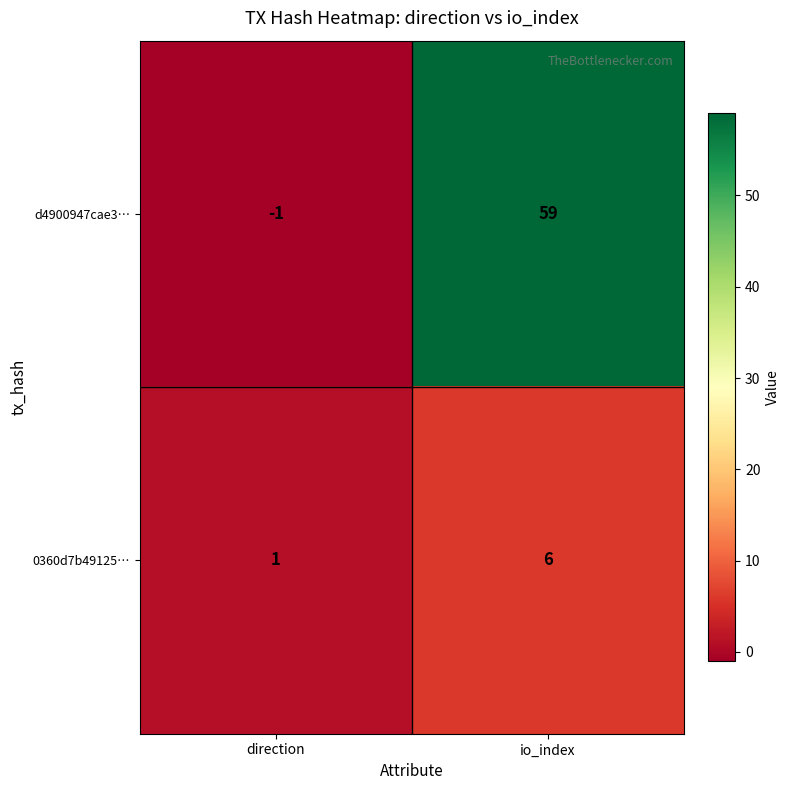

Reading right to left, list all the values displayed in this chart.

d4900947cae3…: 59	-1
0360d7b49125…: 6	1